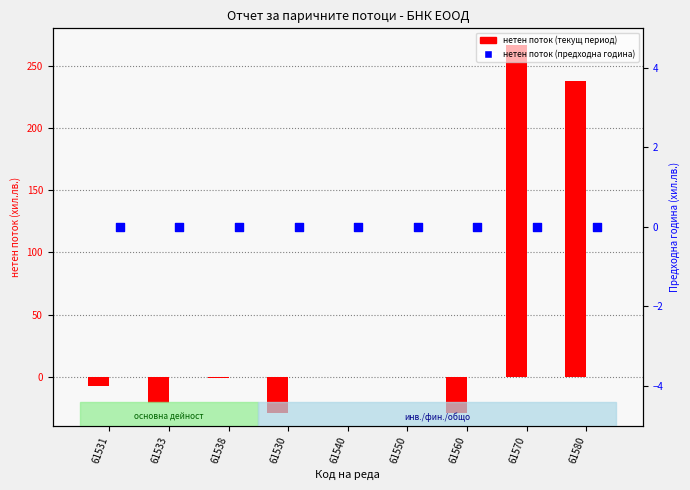

Which series reaches the minimum Y coordinate?

нетен поток (текущ период)